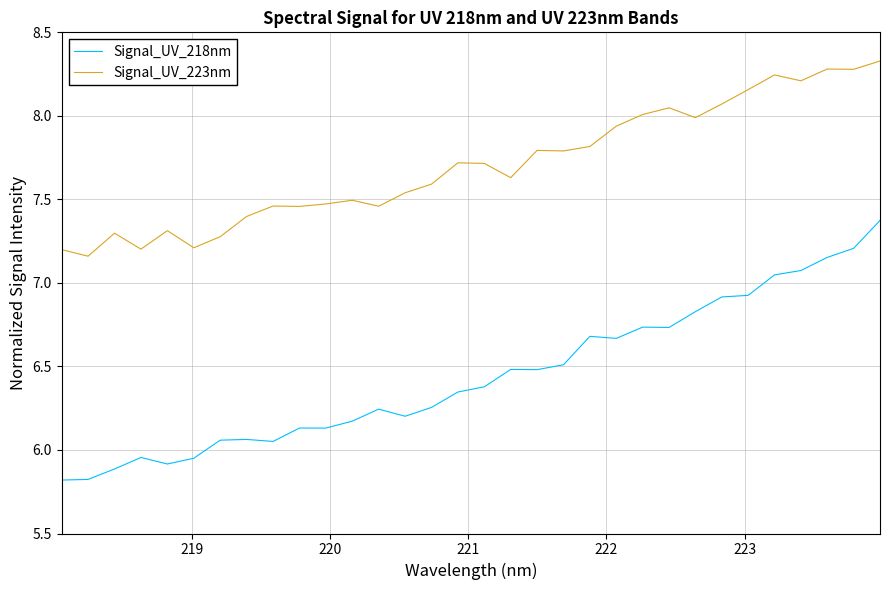

Which series has the largest total across all categories?

Signal_UV_223nm